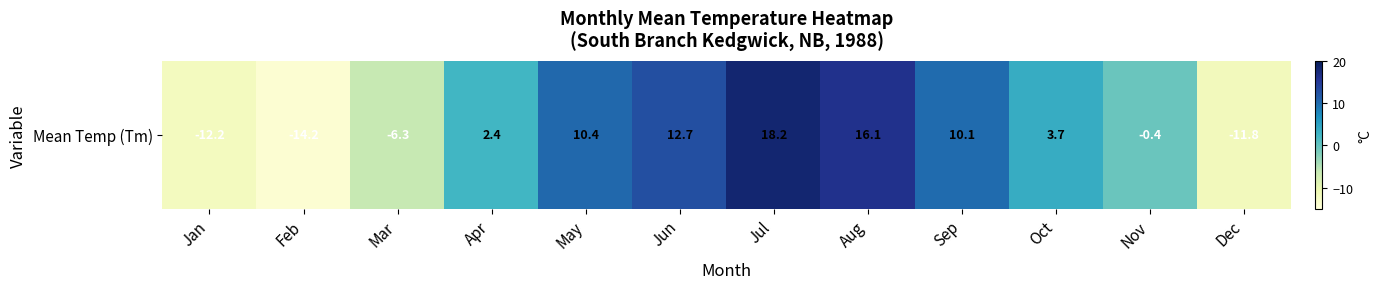

What is the change in value from Feb to Oct?

+17.9